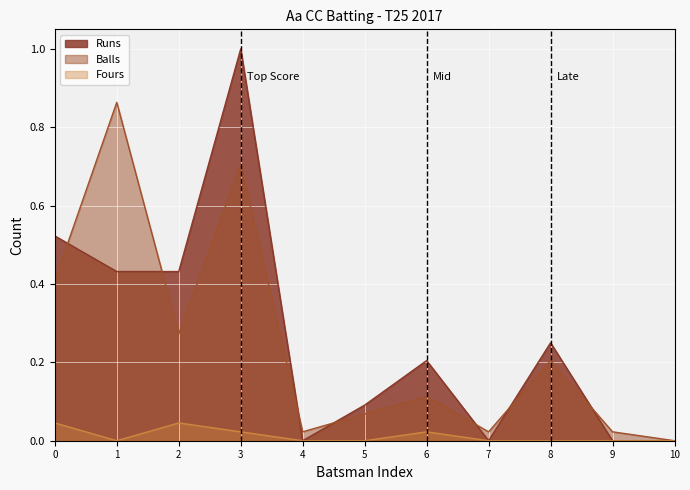

How many positive values does the Balls series have?

10